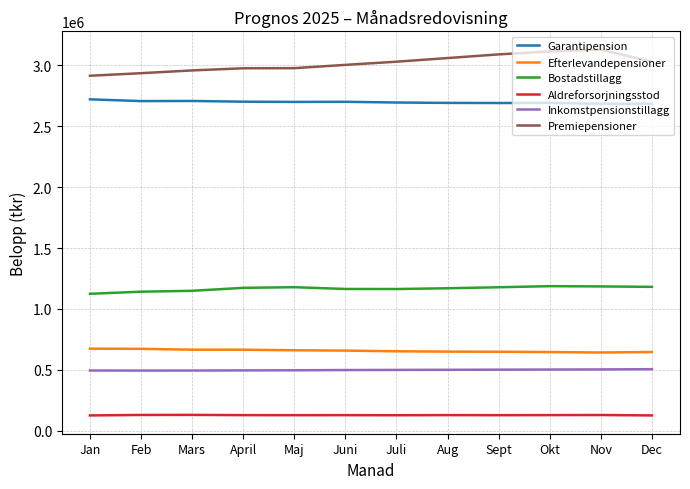

The Bostadstillagg series shows 1567729.0 at Dec. True or false?

False